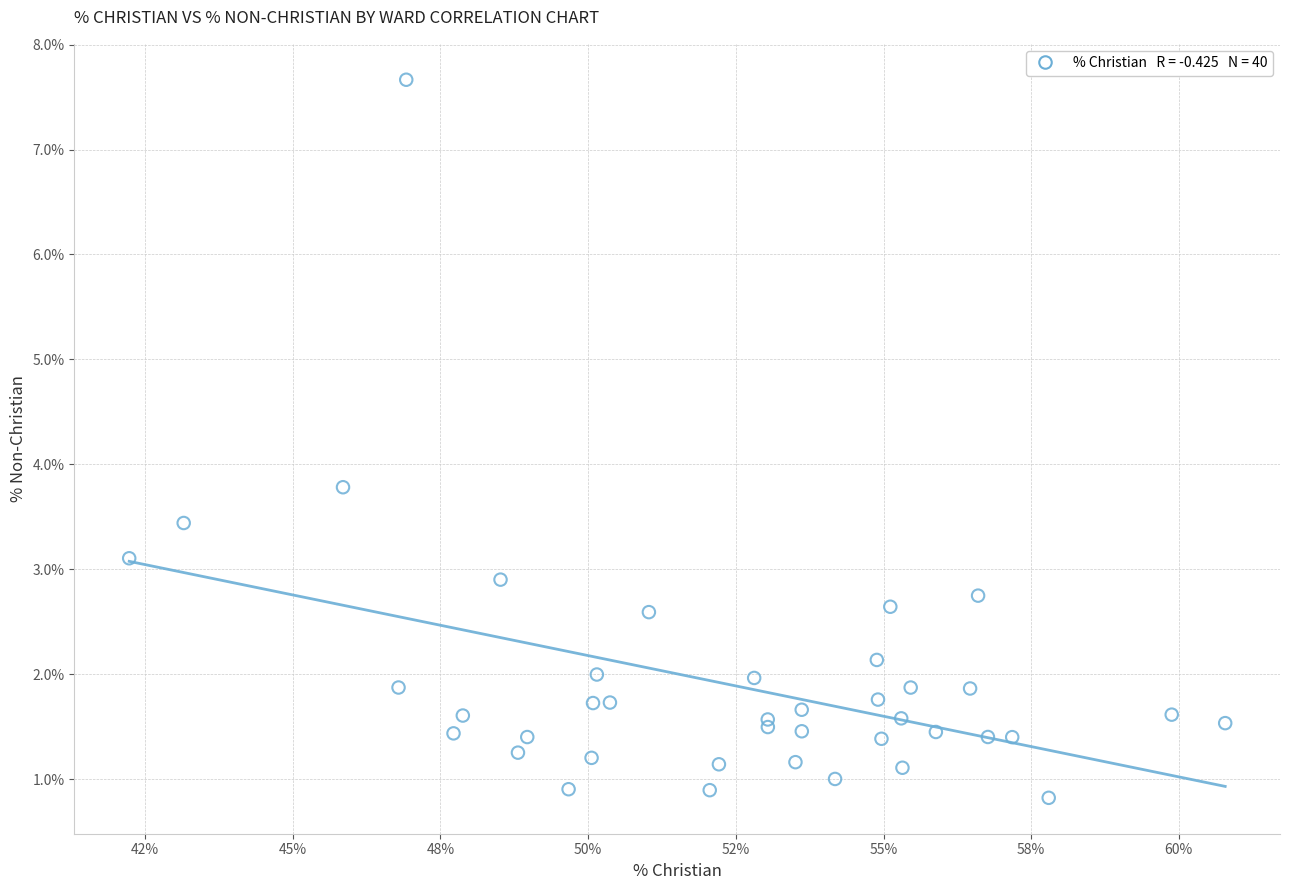

What Y value in the scatter plot is closest to 4?

3.8